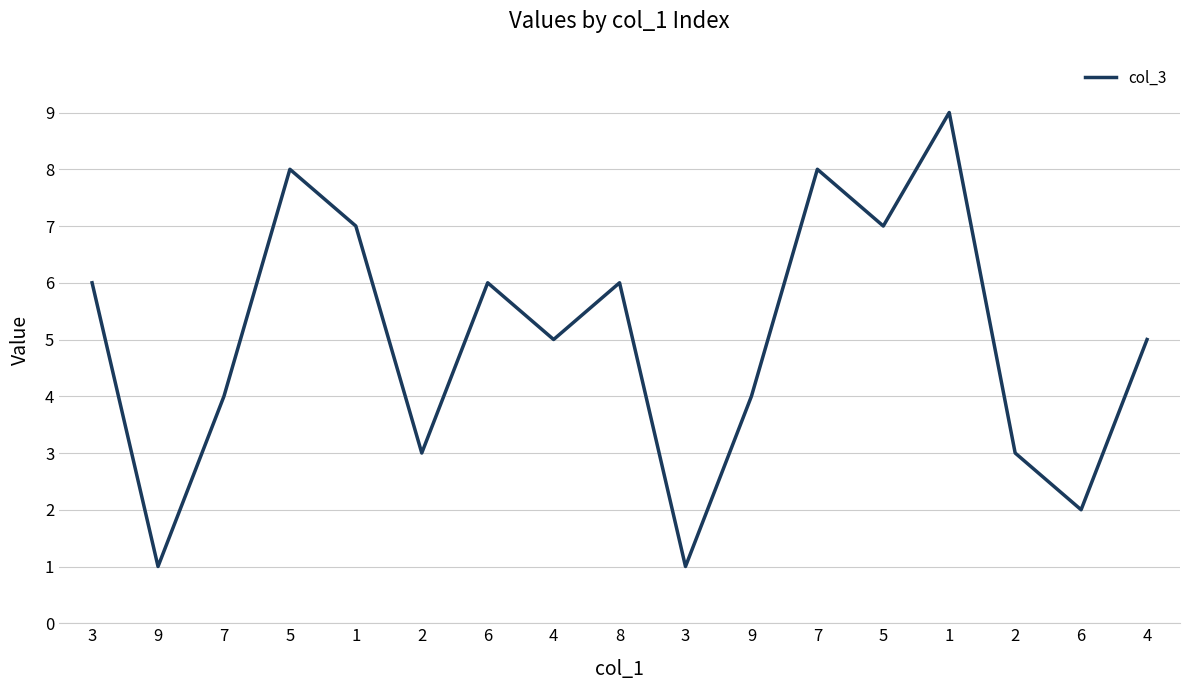

How many distinct data groups are displayed?

1